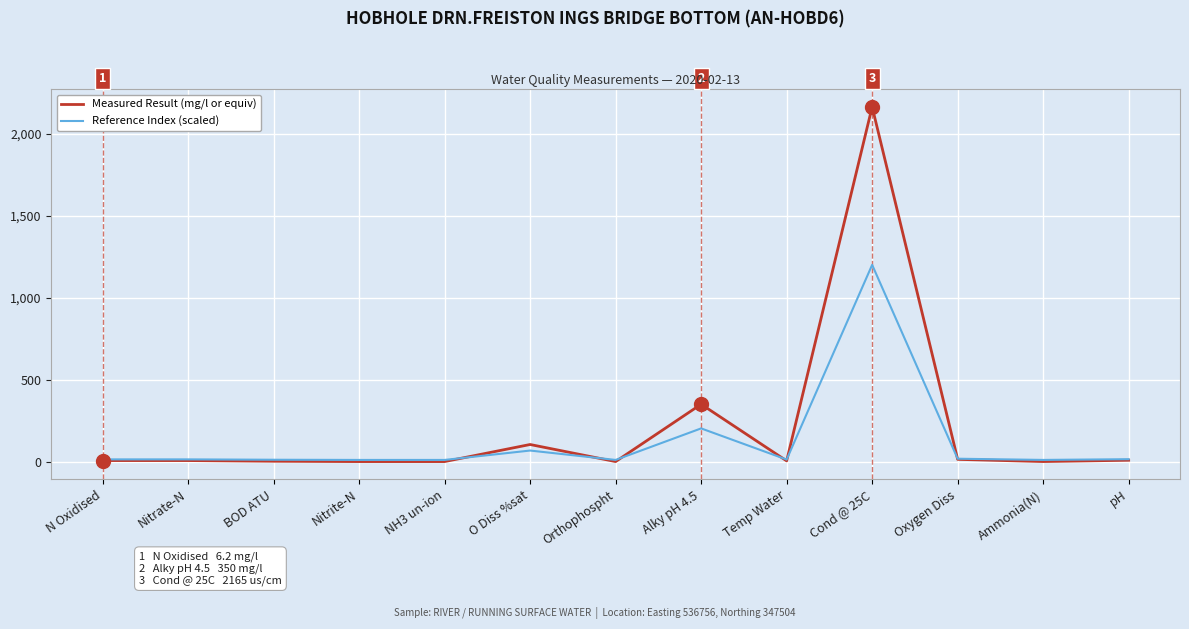

Does the chart have visible grid lines?

Yes